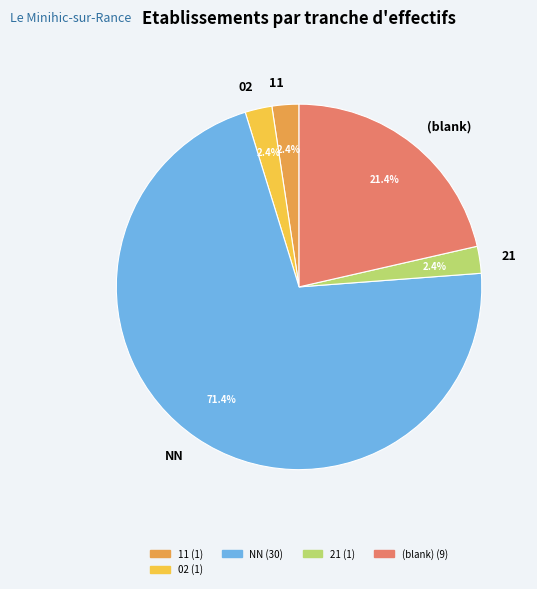

What percentage is NOT represented by 11?

97.6%